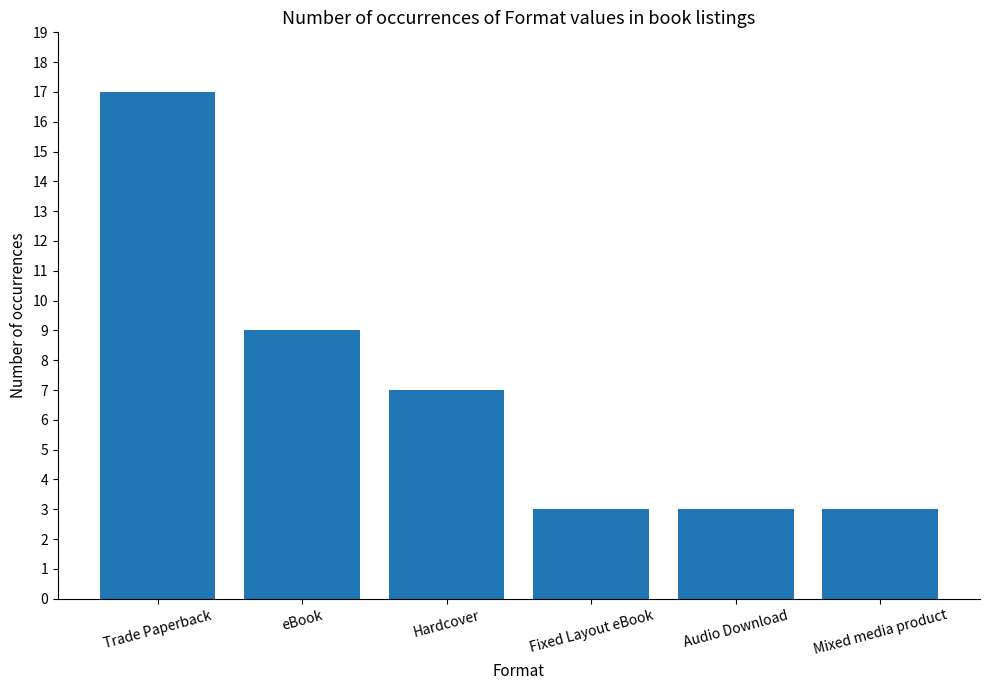

How many distinct data groups are displayed?

1